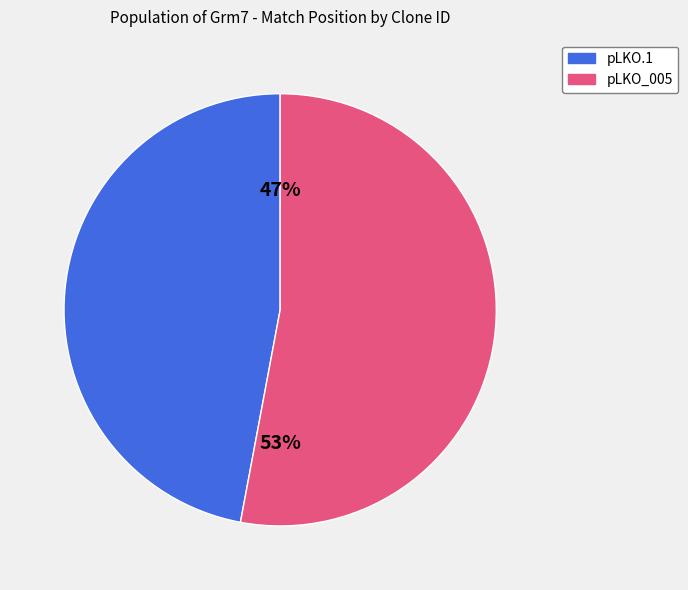

Does any single category account for the majority?

Yes